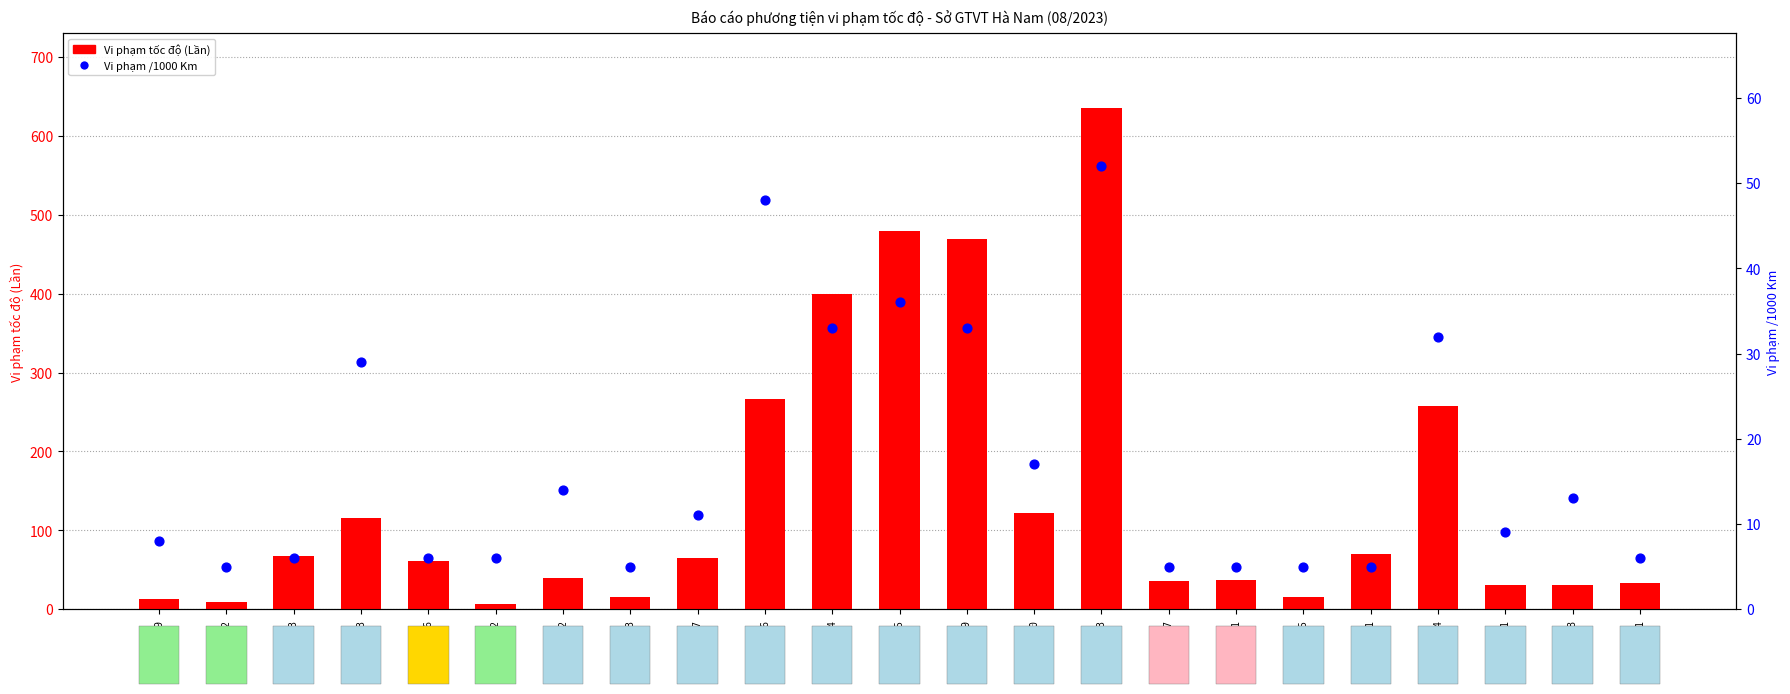

What is the total value across all series at 90H02823?

687